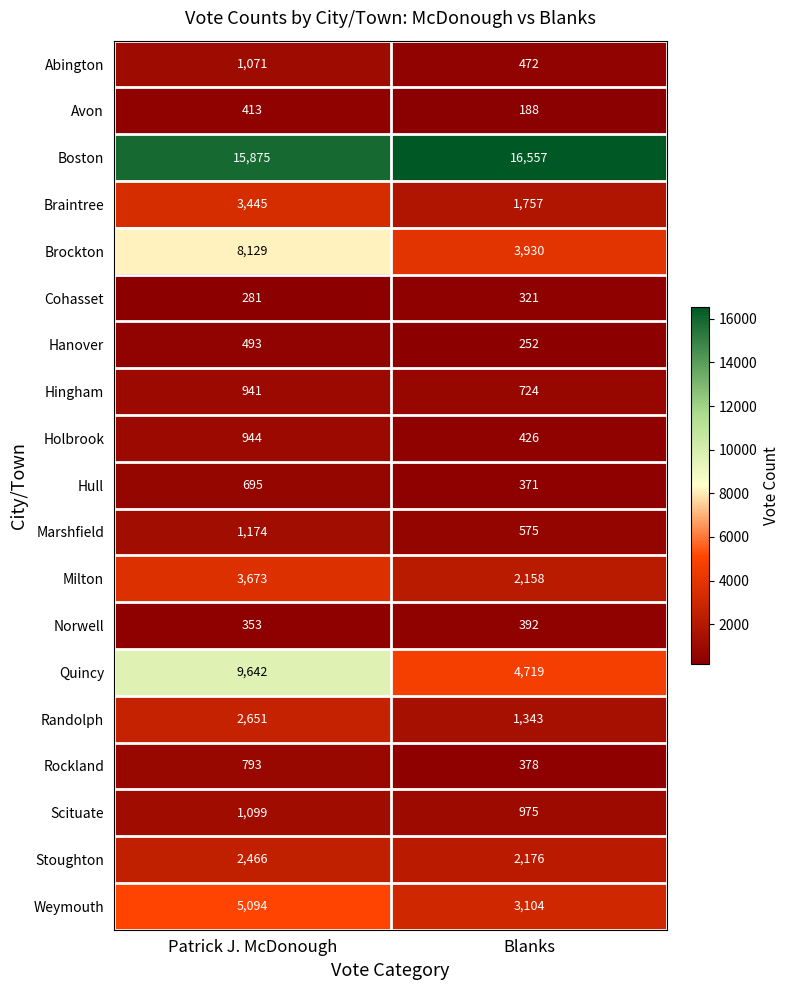

What is the total value across all series at Blanks?

40818